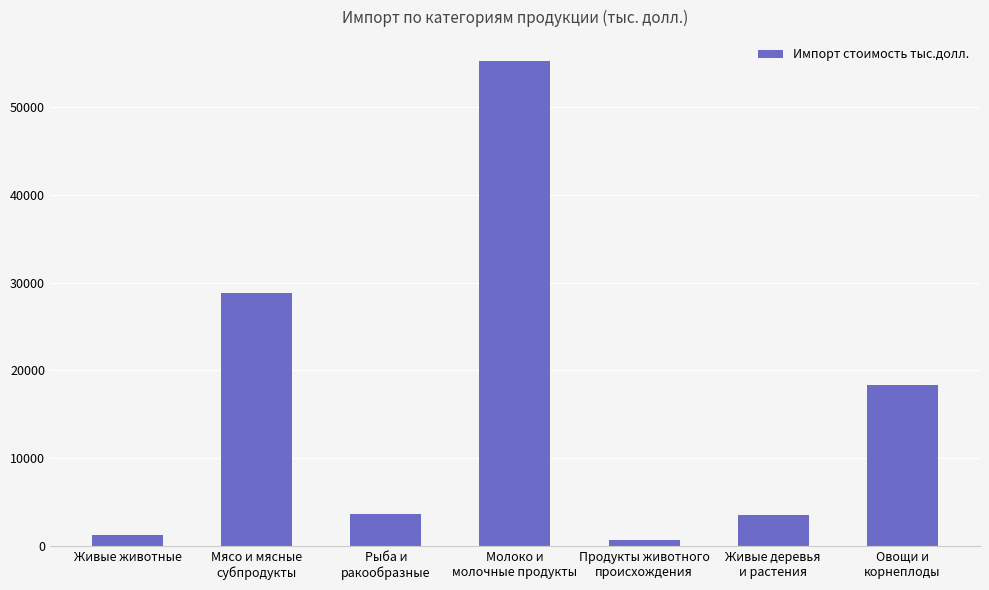

How many series are shown in this chart?

1